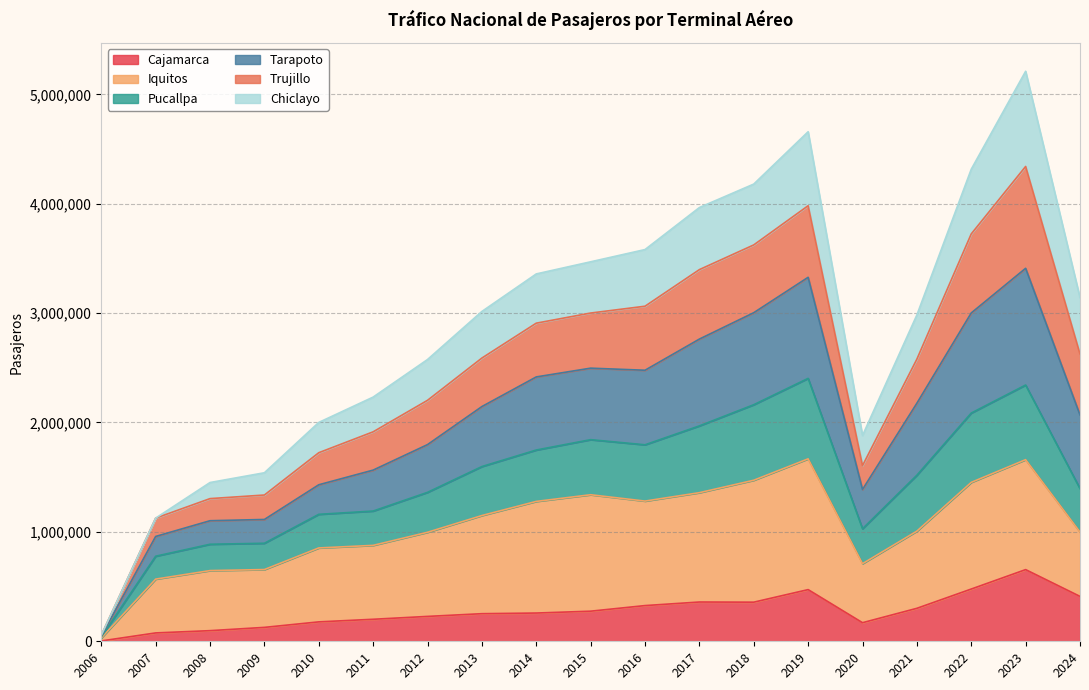

What is the maximum value for Cajamarca?

655168